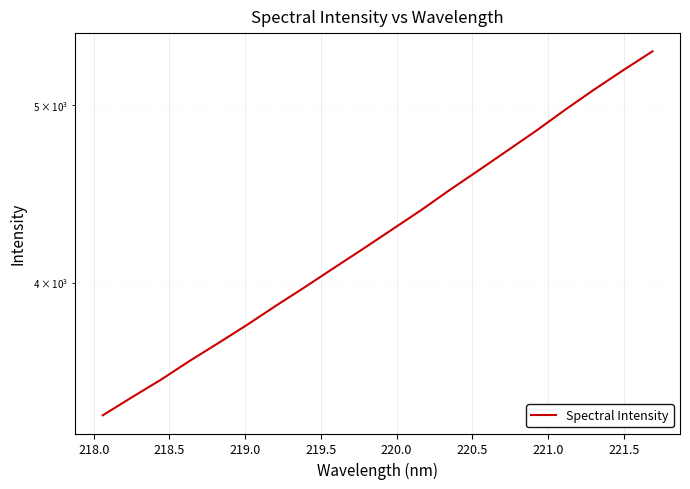

The chart shows a value of 6112.1 at 13. True or false?

False